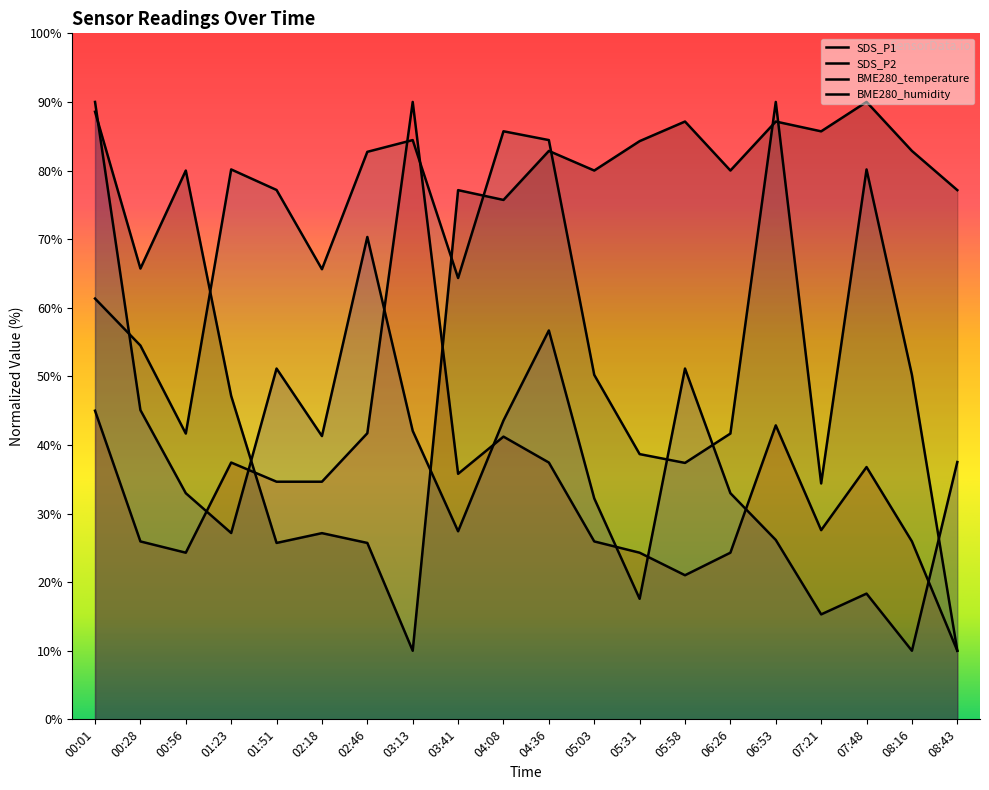

What is the total value across all series at 04:36?

261.4